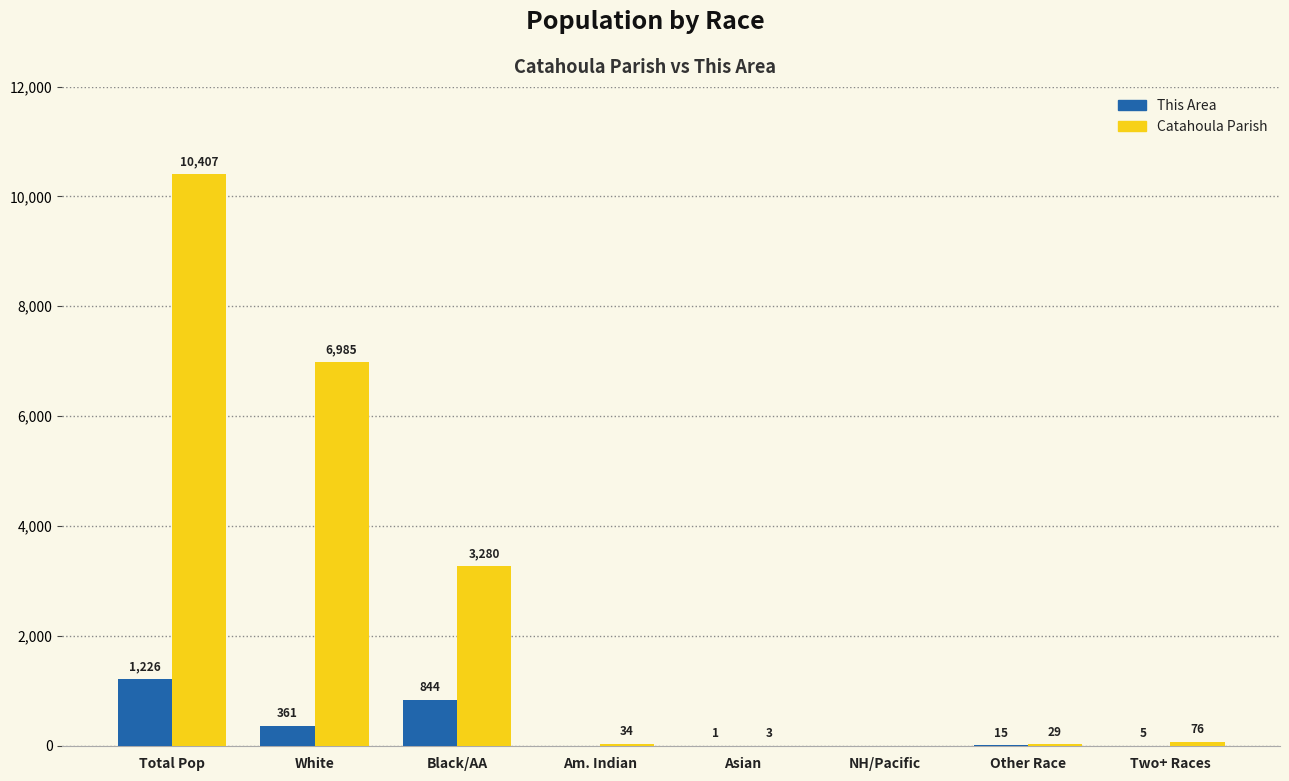

Reading left to right, list all the values displayed in this chart.

This Area: Total Pop=1226	White=361	Black/AA=844	Am. Indian=0	Asian=1	NH/Pacific=0	Other Race=15	Two+ Races=5
Catahoula Parish: Total Pop=10407	White=6985	Black/AA=3280	Am. Indian=34	Asian=3	NH/Pacific=0	Other Race=29	Two+ Races=76